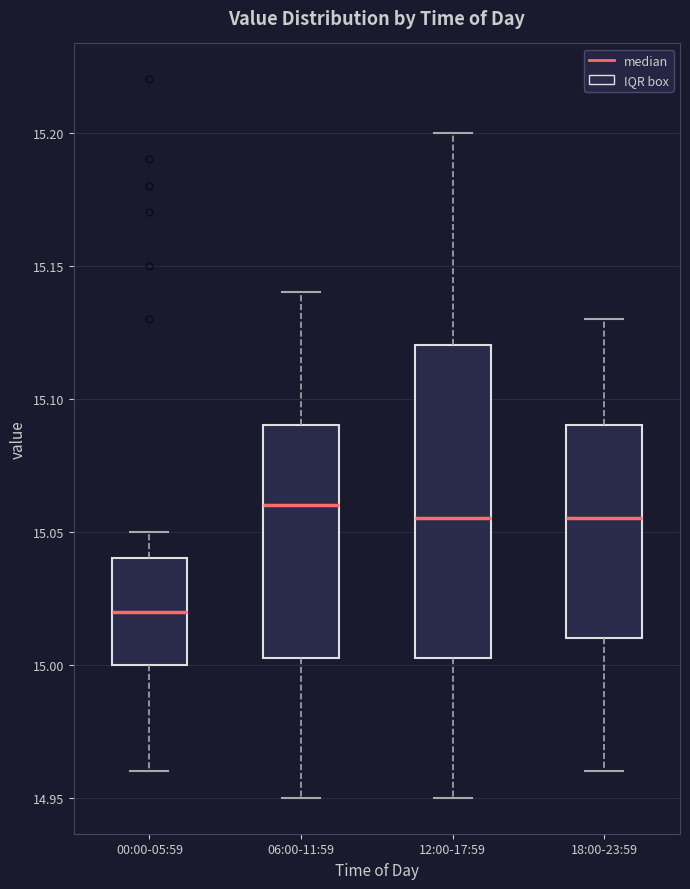

Reading left to right, read every box against the y-axis: the position of its median line, the range the box covers, and the ends of its whiskers. The values are not printed on the chart, so give them approximately, as read against the axis.

00:00-05:59: median 15.020, box 15.000 to 15.040, whiskers 14.960 to 15.050
06:00-11:59: median 15.060, box 15.005 to 15.090, whiskers 14.950 to 15.140
12:00-17:59: median 15.055, box 15.005 to 15.120, whiskers 14.950 to 15.200
18:00-23:59: median 15.055, box 15.010 to 15.090, whiskers 14.960 to 15.130